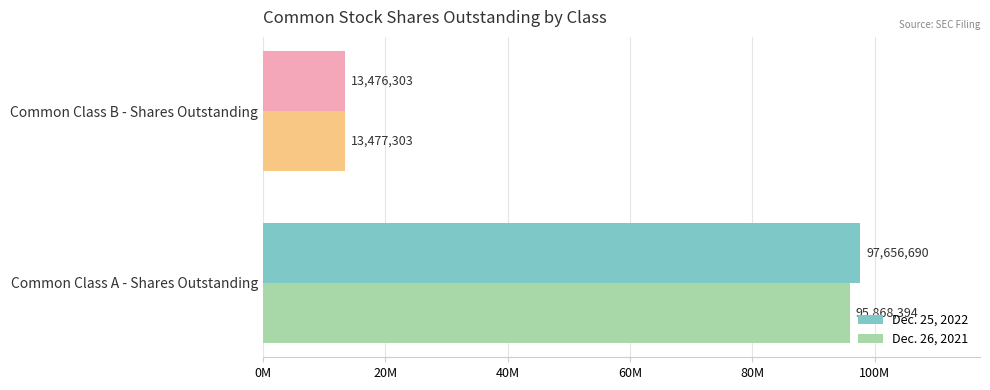

Reading right to left, extract all data points from this chart.

Dec. 25, 2022: 13476303	97656690
Dec. 26, 2021: 13477303	95868394